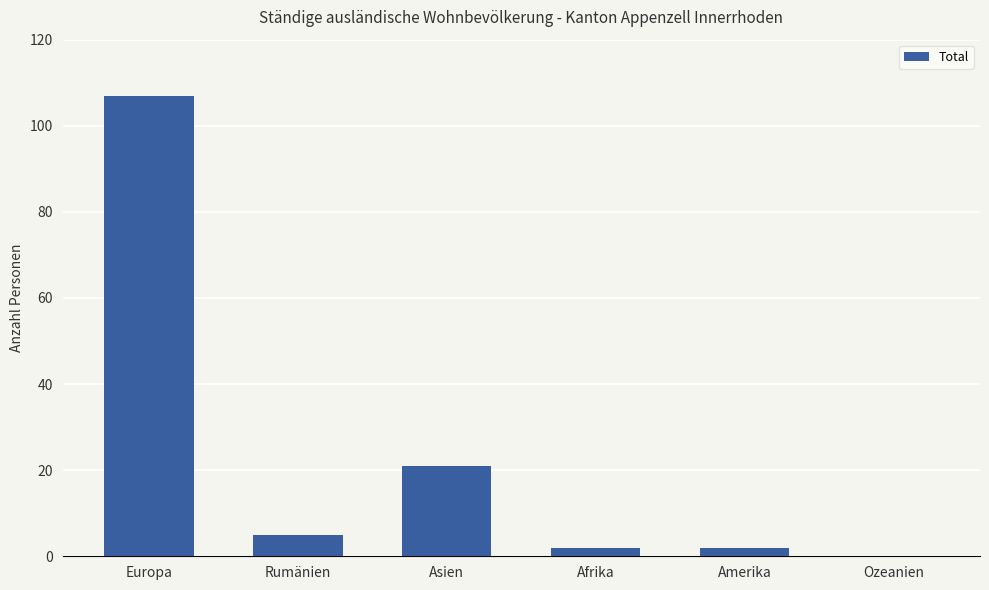

What is the average value?

23